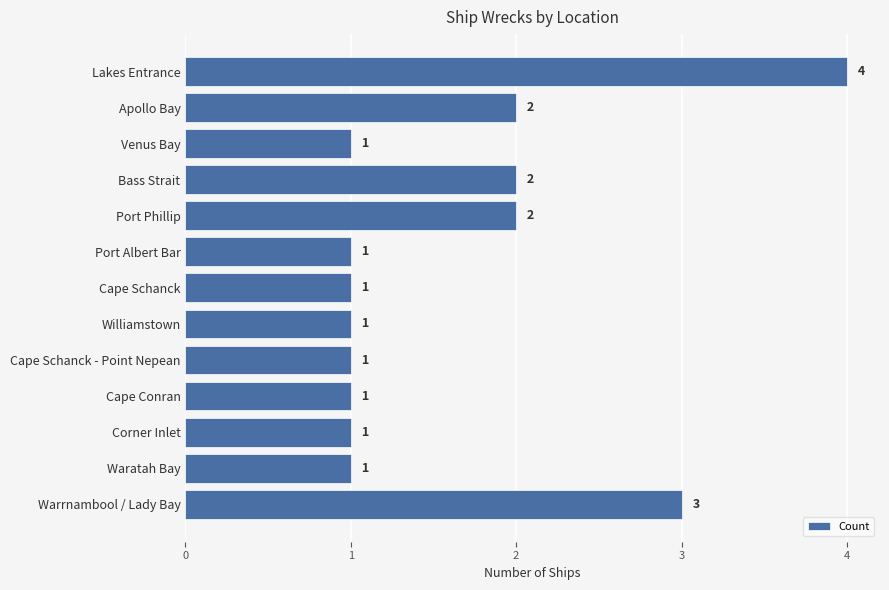

What value does the data have at Warrnambool / Lady Bay?

3